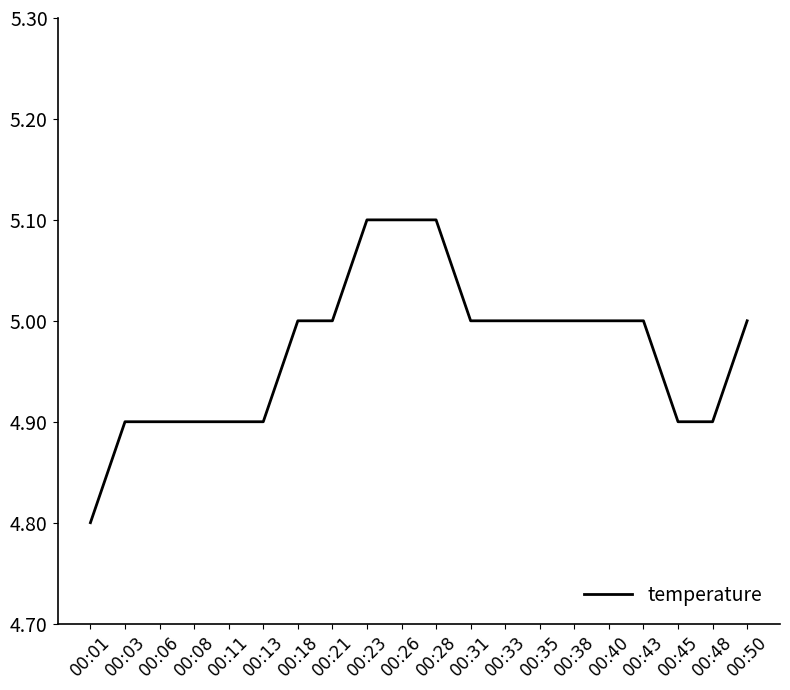

Between 00:01 and 00:28, which is larger?

00:28